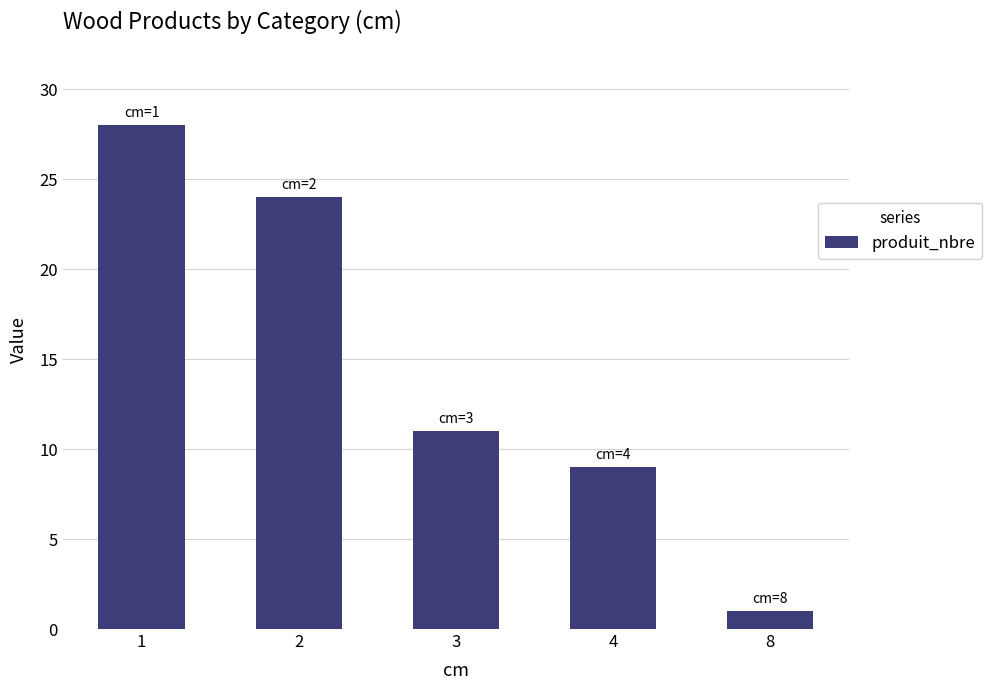

At which category does the chart reach its minimum across all series?

8